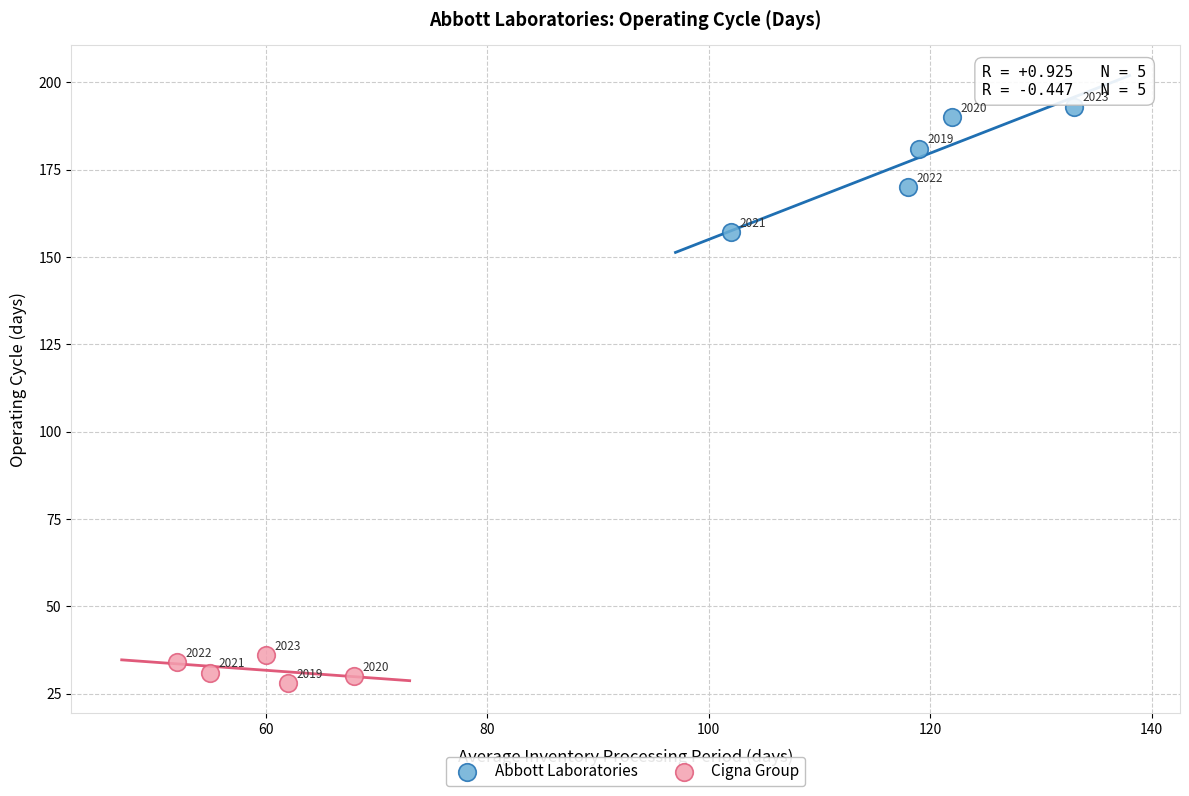

What are all the series names shown in the legend?

Abbott Laboratories, Cigna Group